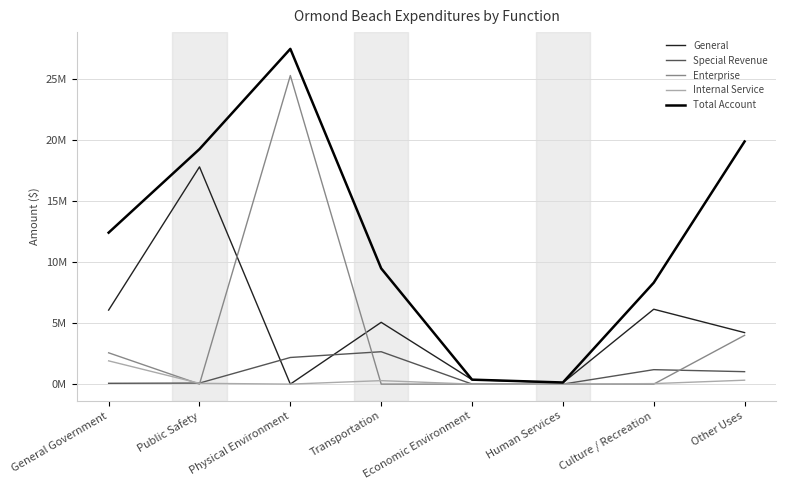

At Economic Environment, list the series in order from largest to smallest.

Total Account, General, Special Revenue, Enterprise, Internal Service